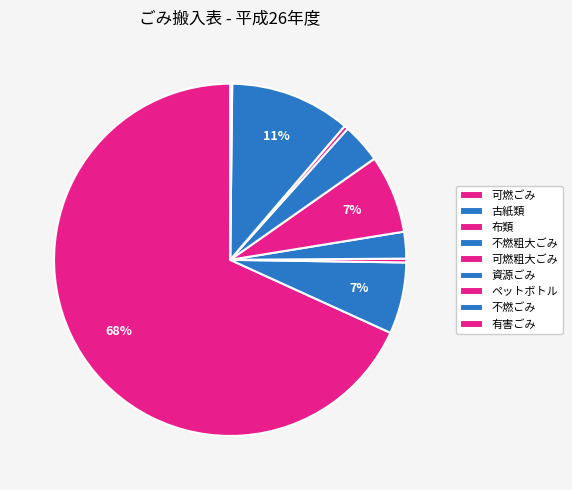

Which category has the biggest portion of the pie?

可燃ごみ